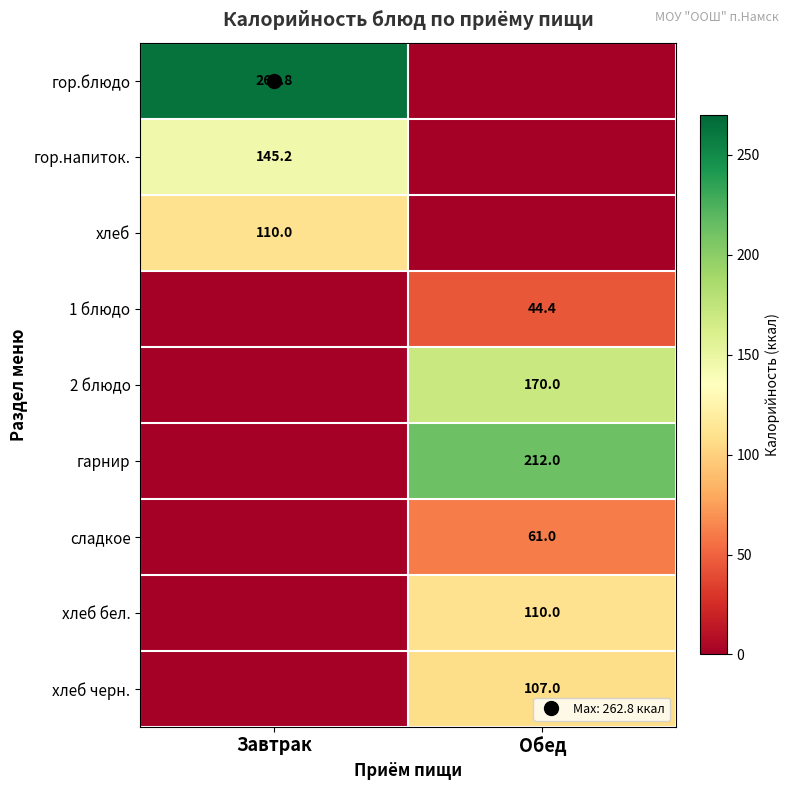

What is the maximum value shown in the chart?

262.8